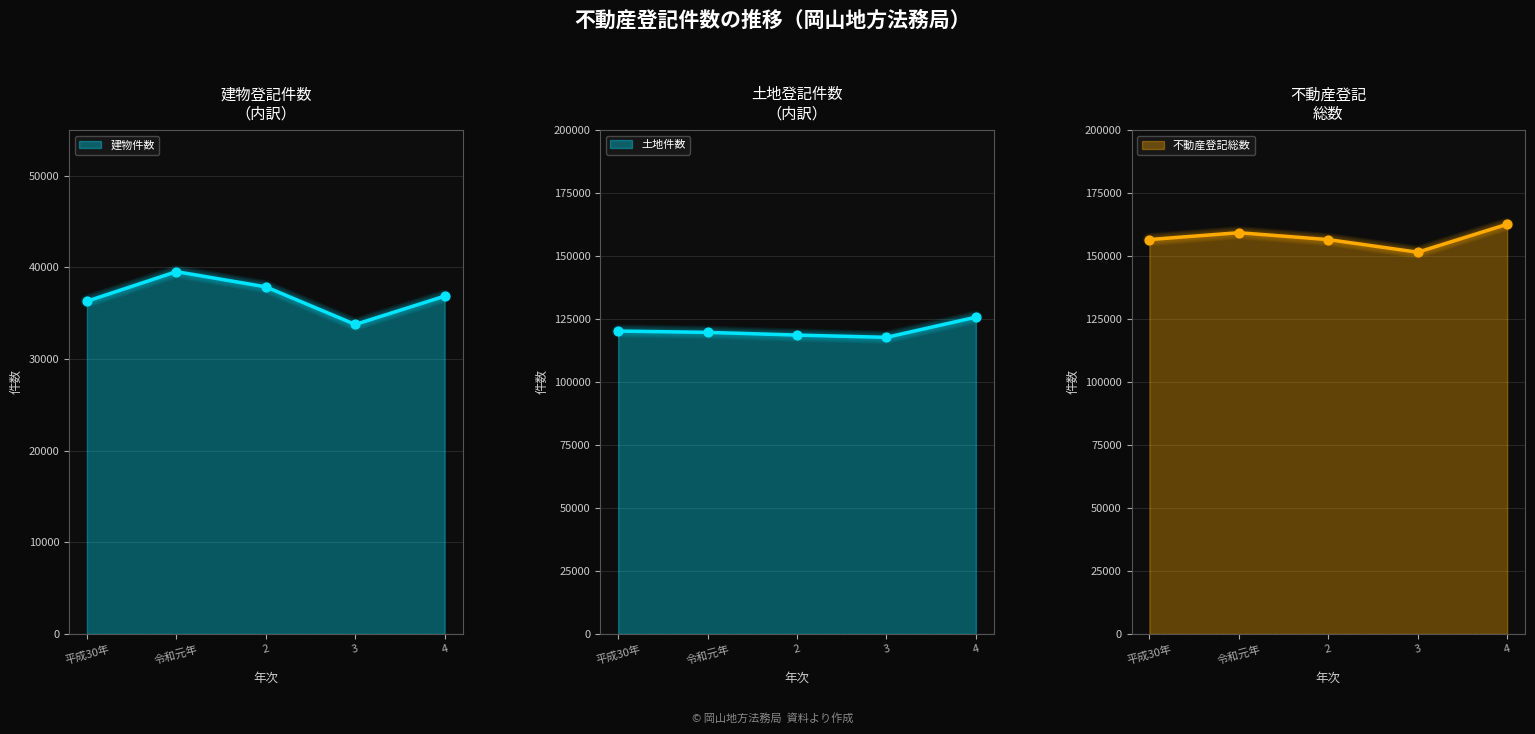

Which series contains the highest Y value?

不動産登記総数